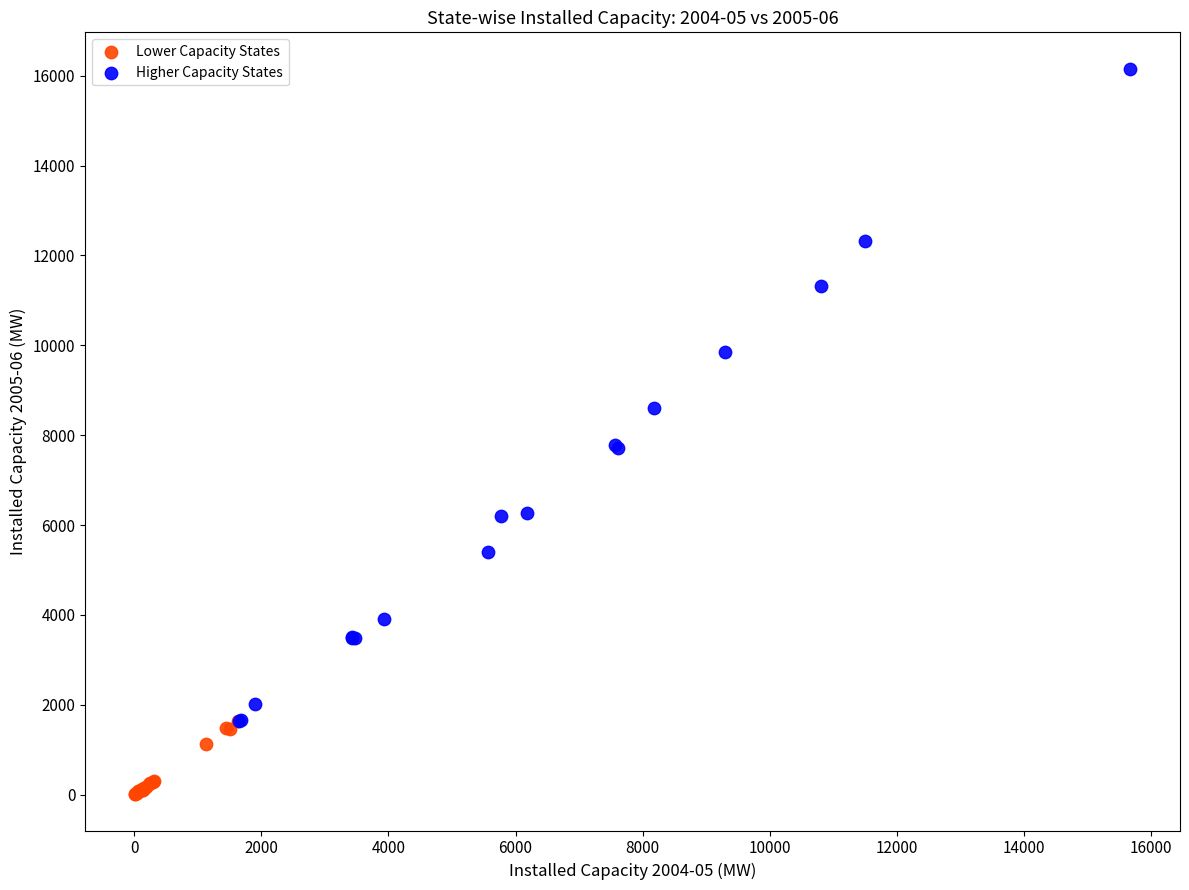

Which series reaches the minimum Y coordinate?

Lower Capacity States